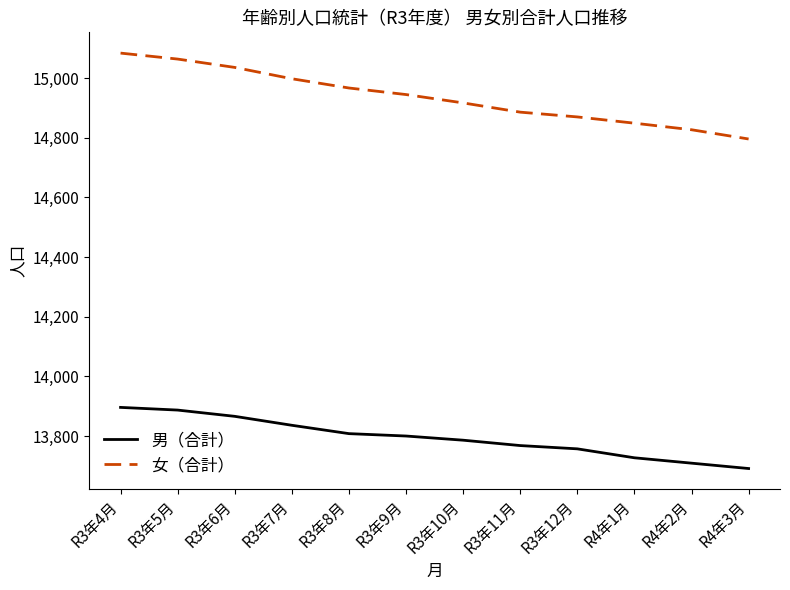

What is the lowest value of the 男（合計） series?

13691